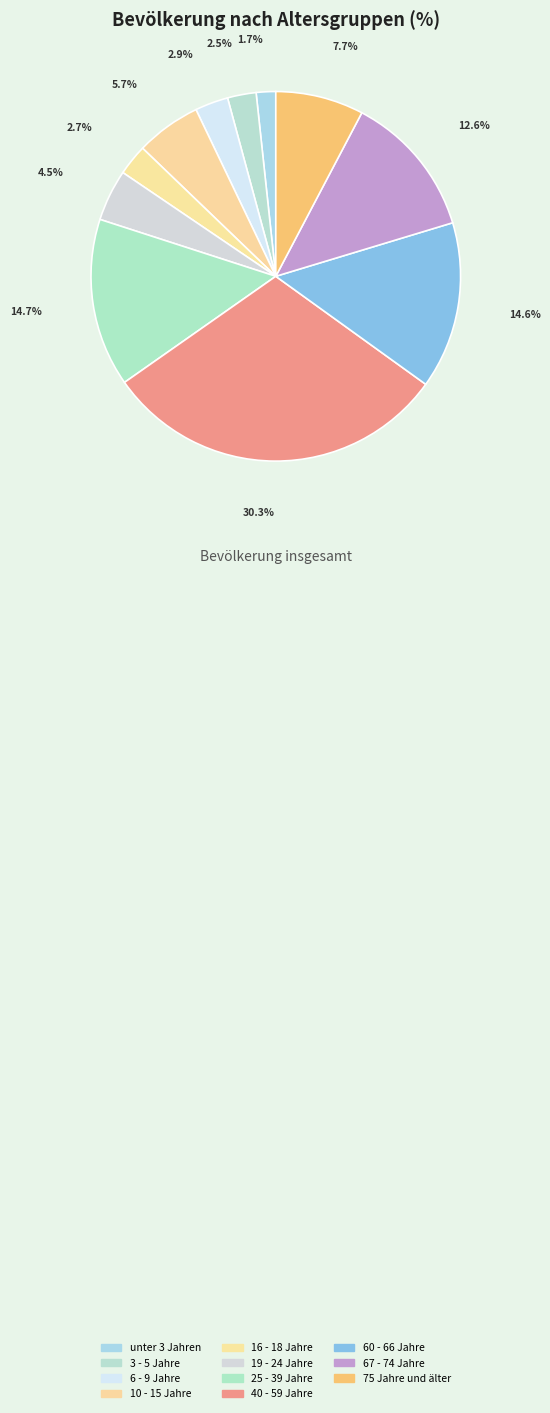

Do 75 Jahre und älter and 60 - 66 Jahre together represent more than half of the pie?

No